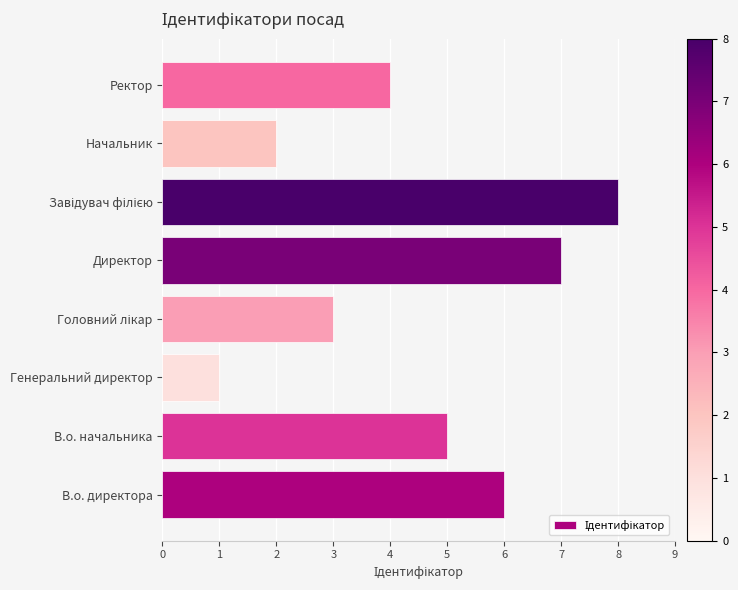

What is the minimum value shown in the chart?

1